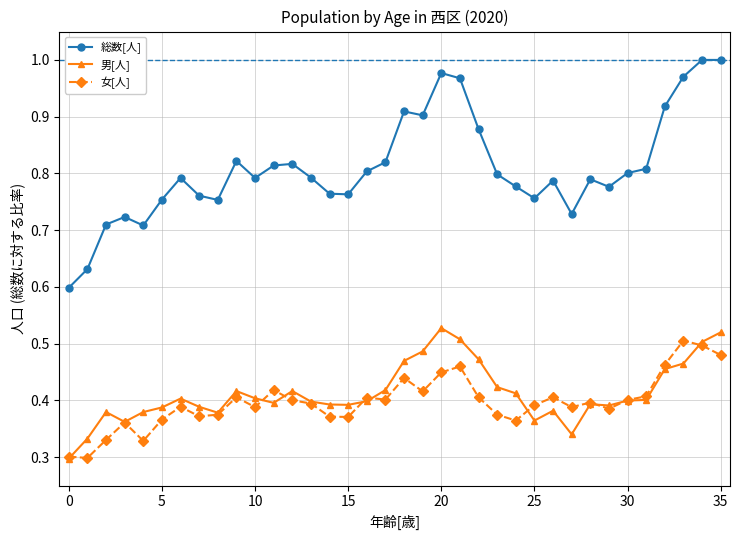

True or false: 男[人] and 総数[人] intersect in this chart.

False